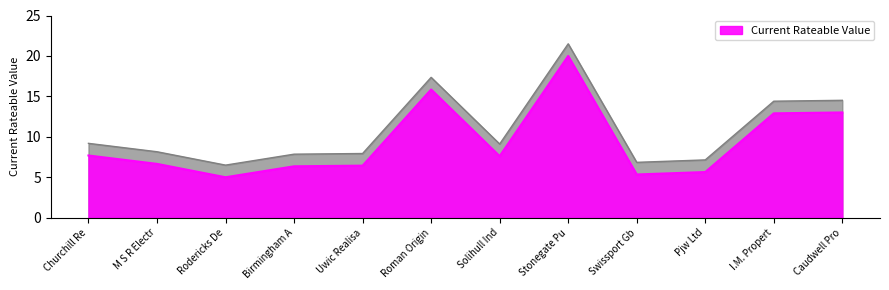

What is the greatest value displayed?

21.5